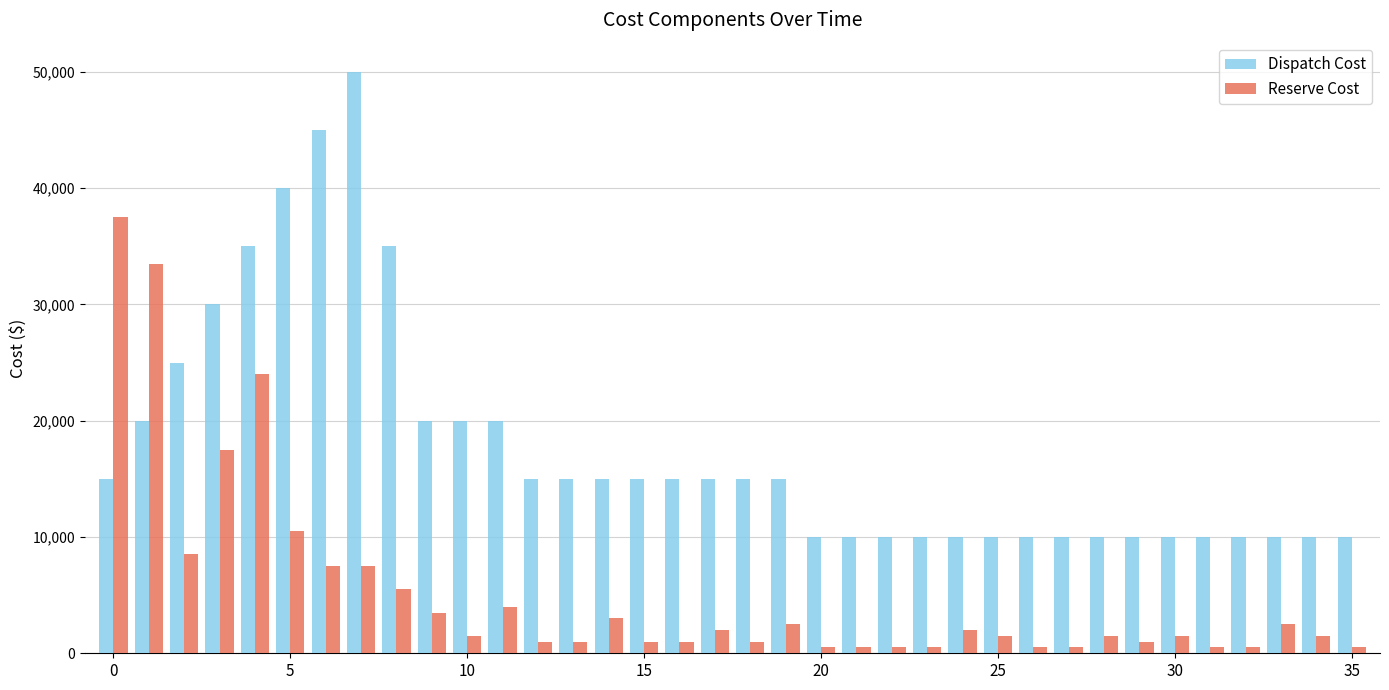

List the series in order of their overall mean, highest first.

Dispatch Cost, Reserve Cost